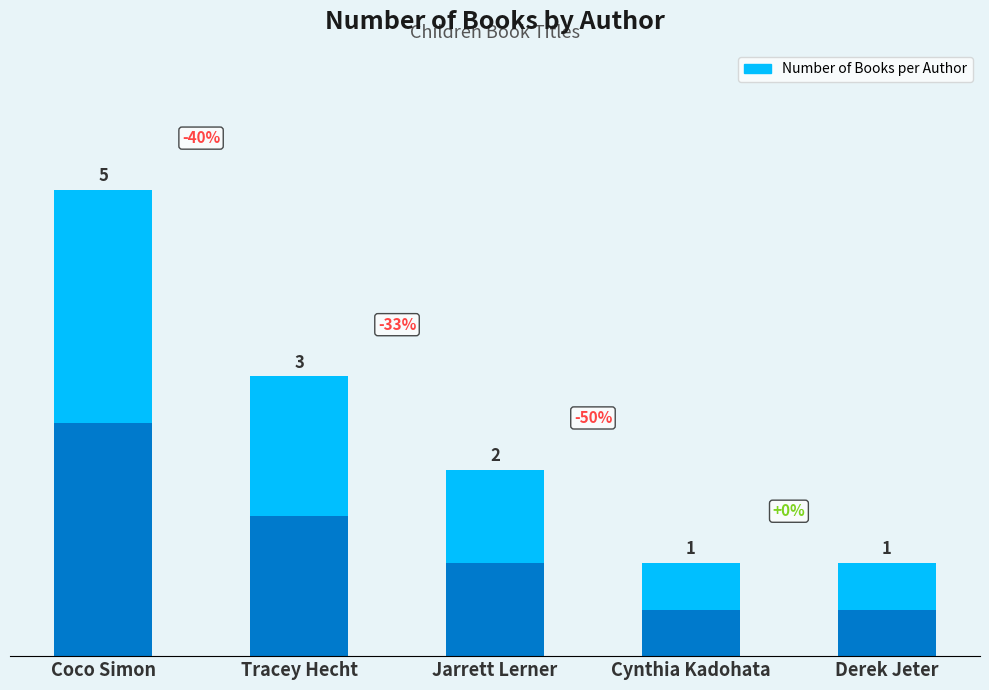

Between Derek Jeter and Tracey Hecht, which is larger?

Tracey Hecht